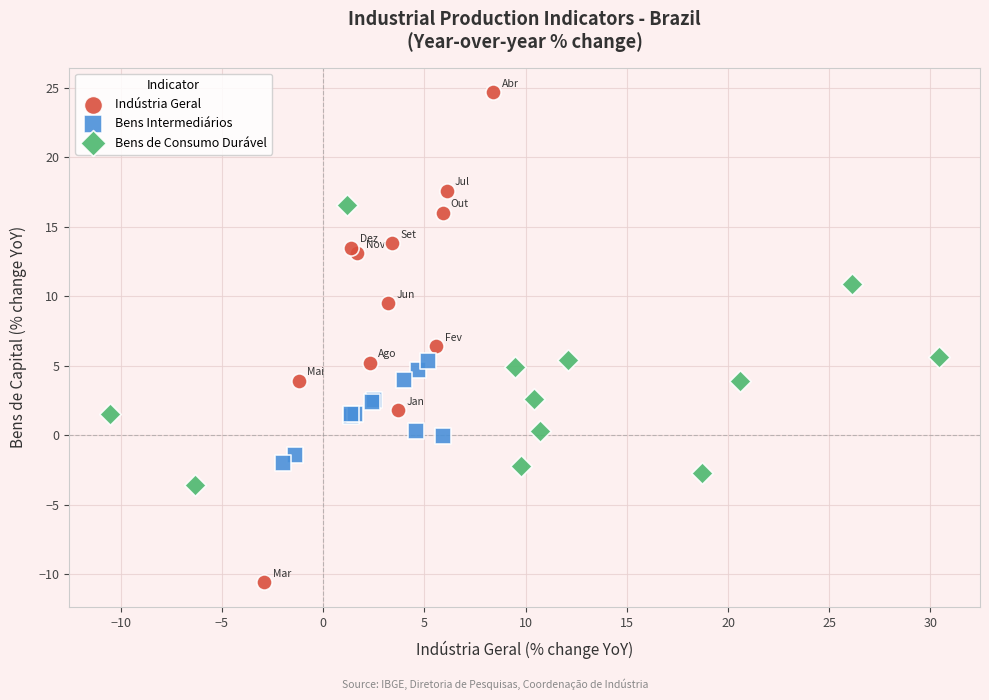

Which series reaches the minimum Y coordinate?

Indústria Geral